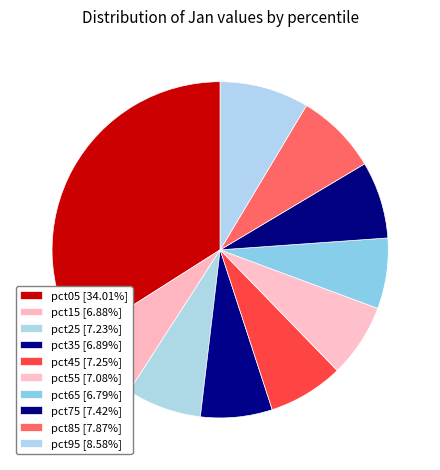

Count the number of slices in the pie.

10